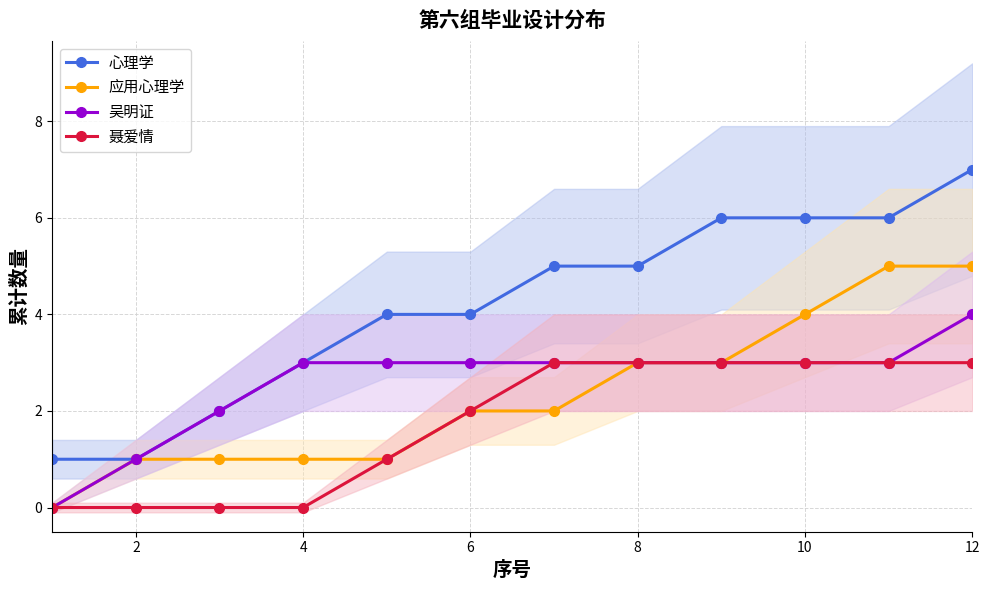

Which category has the highest value in the 吴明证 series?

12